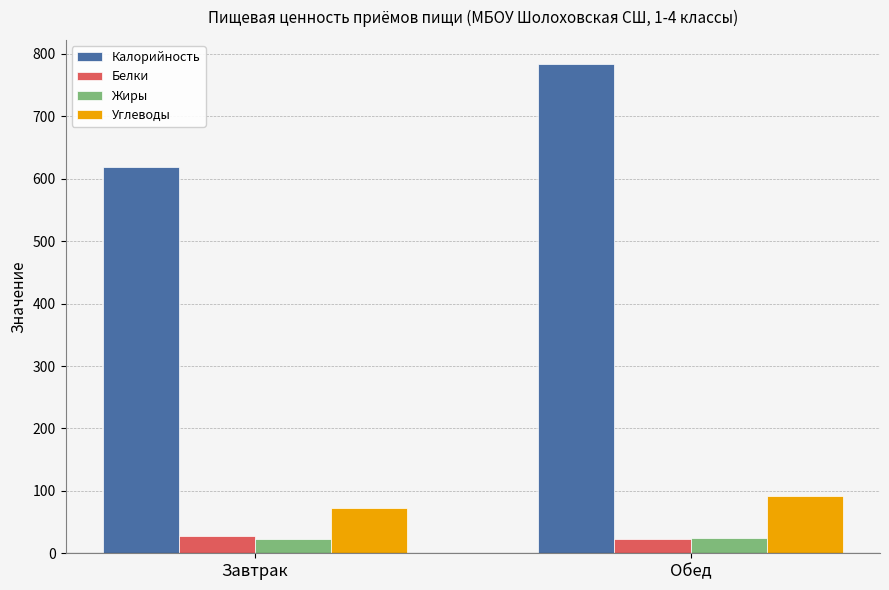

What is the difference between the Жиры values at Завтрак and Обед?

1.8